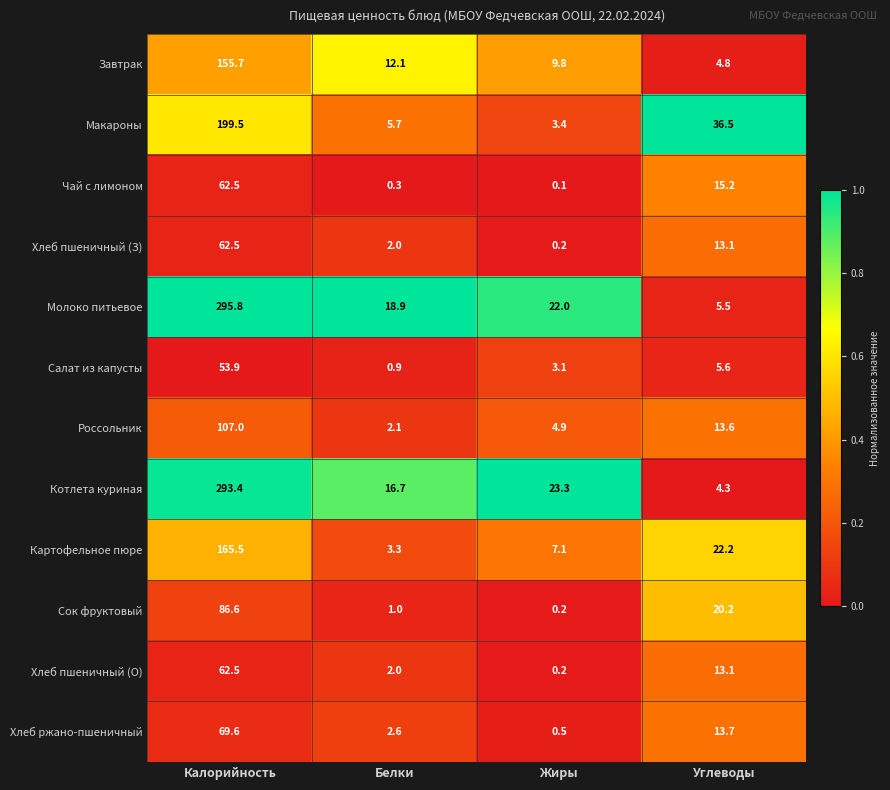

Which series has the widest spread of values?

Молоко питьевое